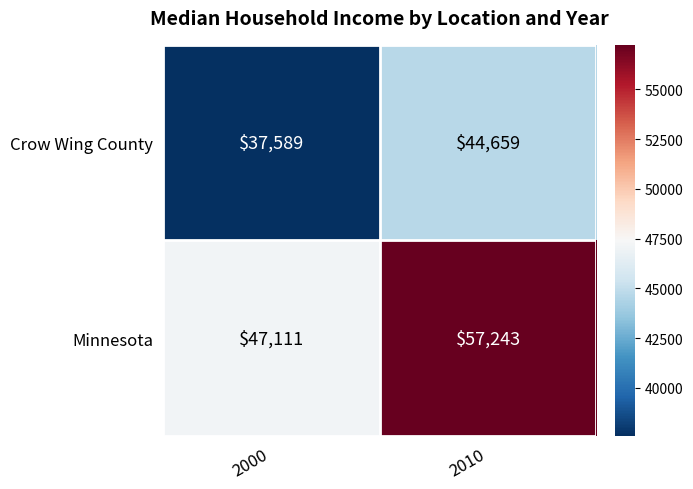

What is the total value across all series at 2010?

101902